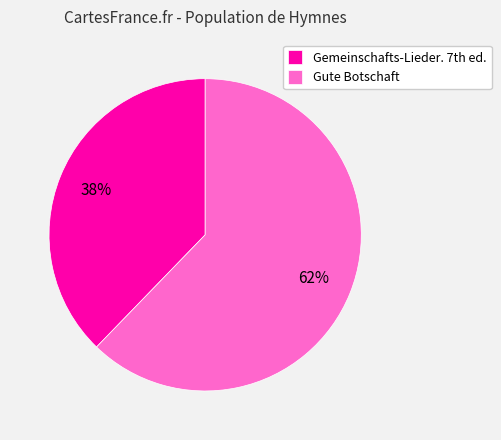

Rank the categories by value from lowest to highest.

Gemeinschafts-Lieder. 7th ed., Gute Botschaft